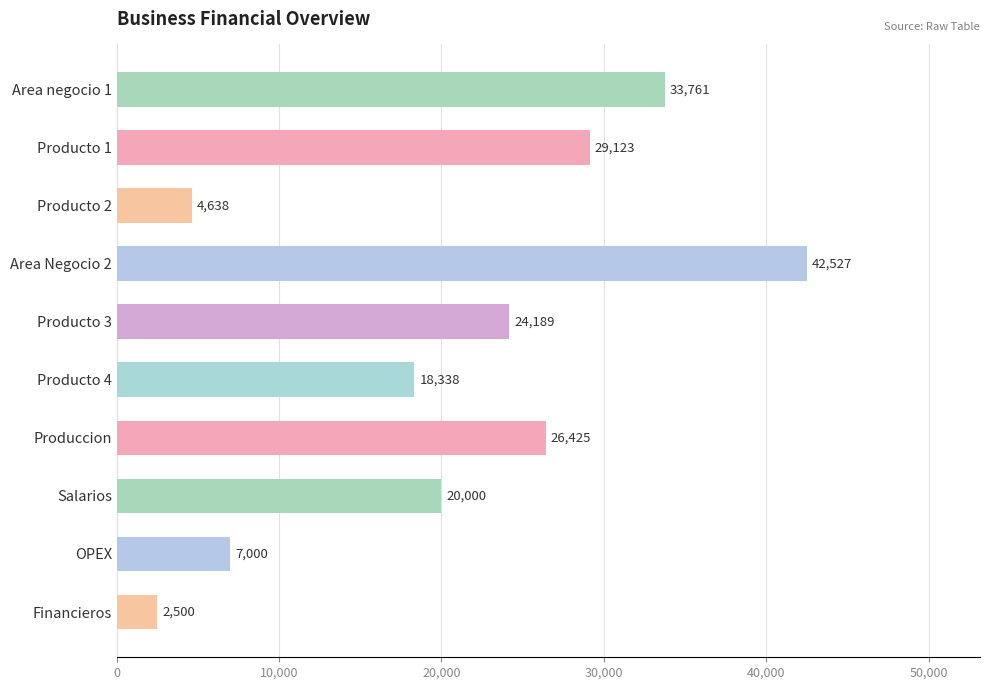

Rank the categories by value from lowest to highest.

Financieros, Producto 2, OPEX, Producto 4, Salarios, Producto 3, Produccion, Producto 1, Area negocio 1, Area Negocio 2